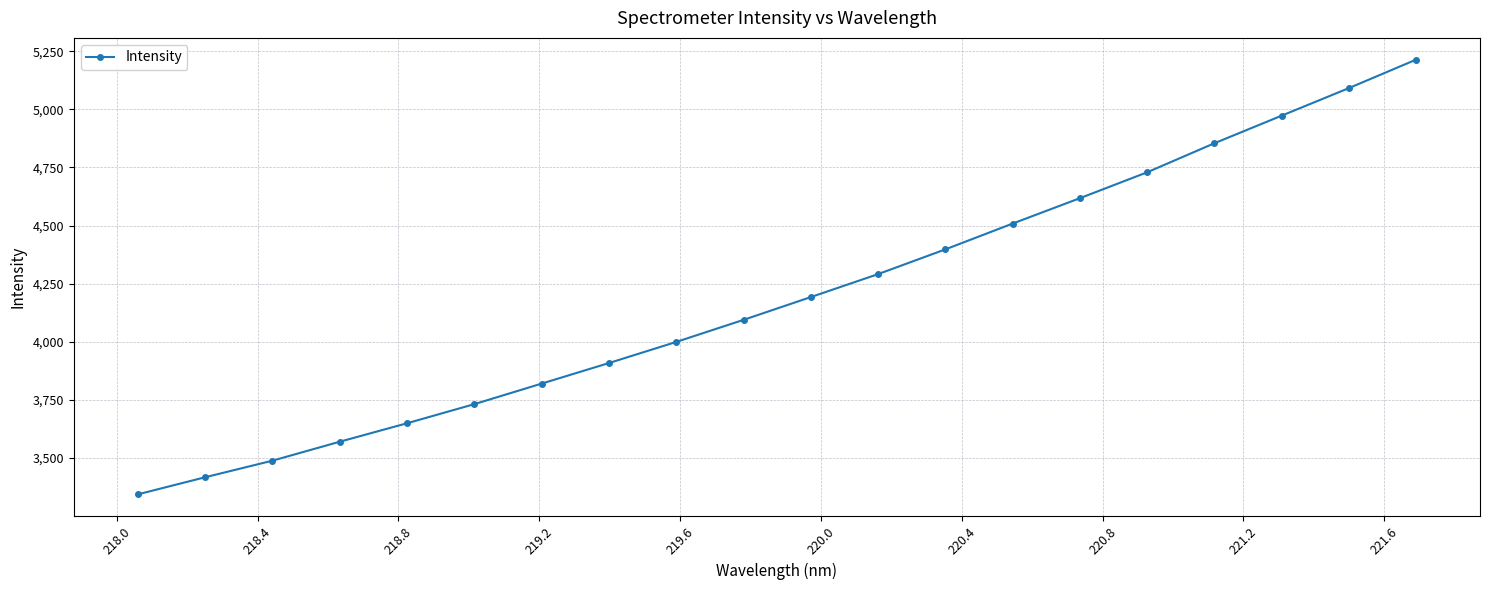

True or false: the data has more than 1 interior local peaks.

False